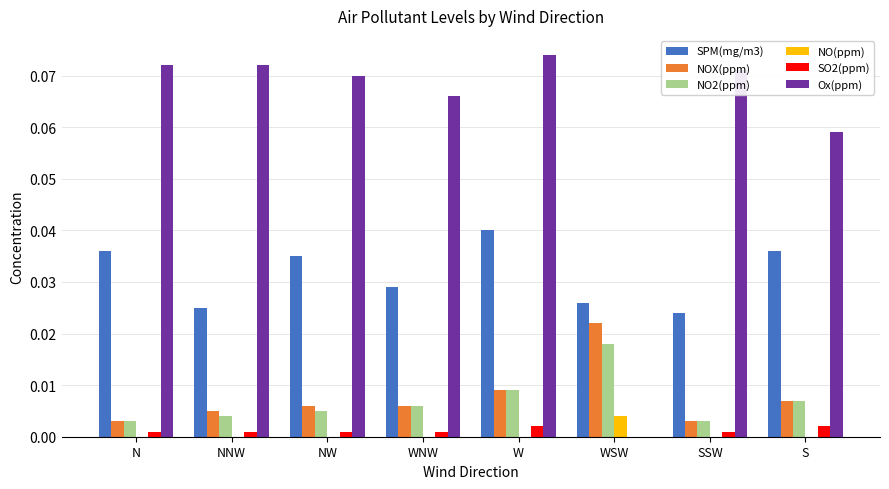

The NOX(ppm) series shows 0.0 at W. True or false?

True